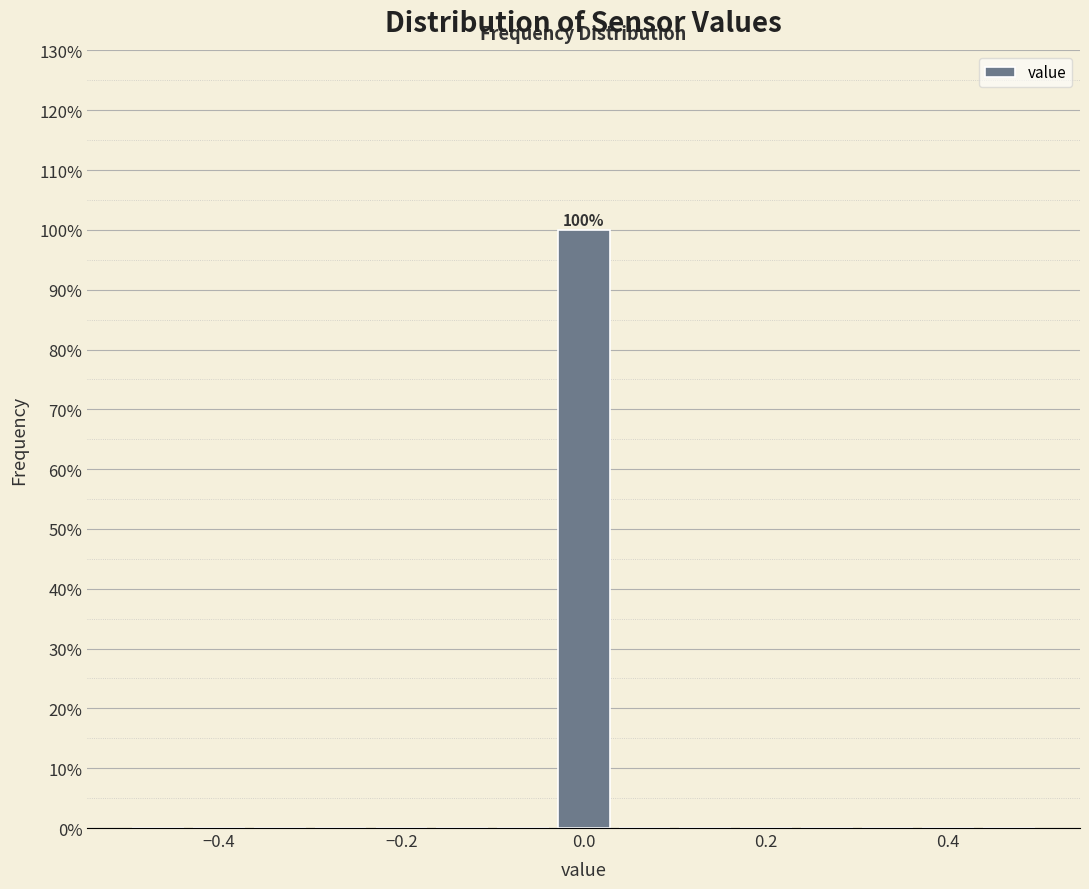

Read against the x-axis, roughly where is the centre of the tallest bar?

0.00